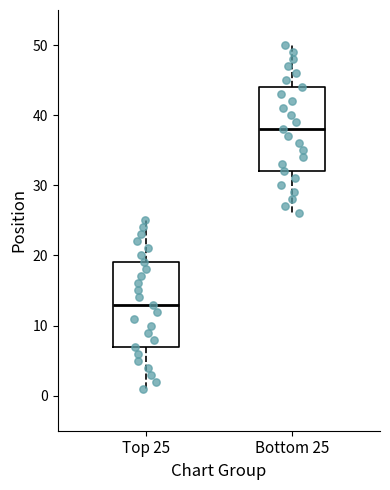

Which box has the highest median line?

Bottom 25